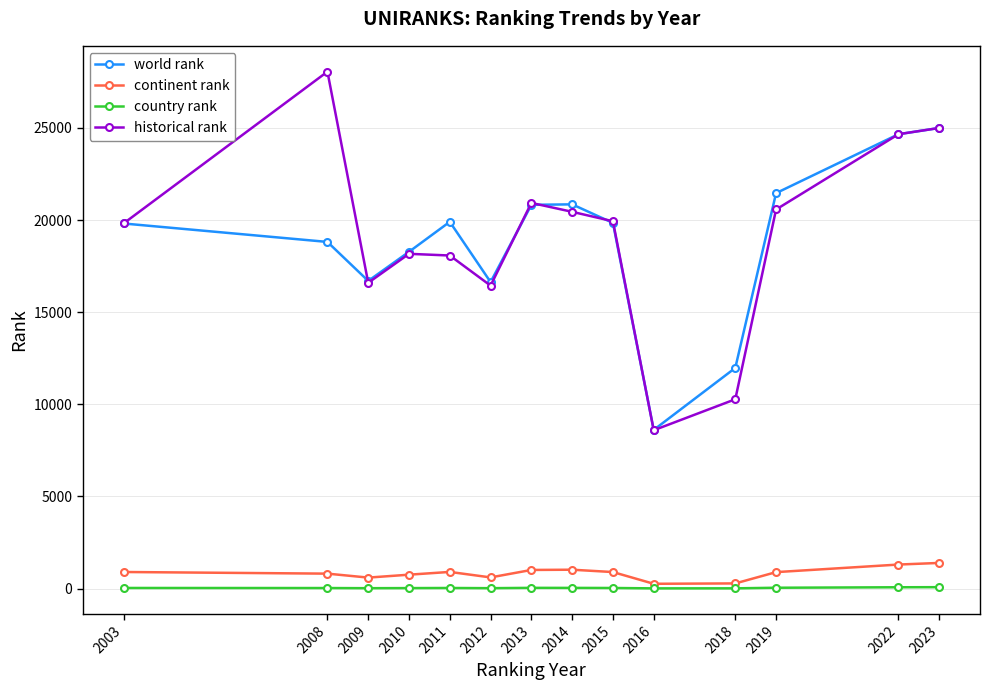

What is the value of the continent rank point at the 13th from the left?

1300.0